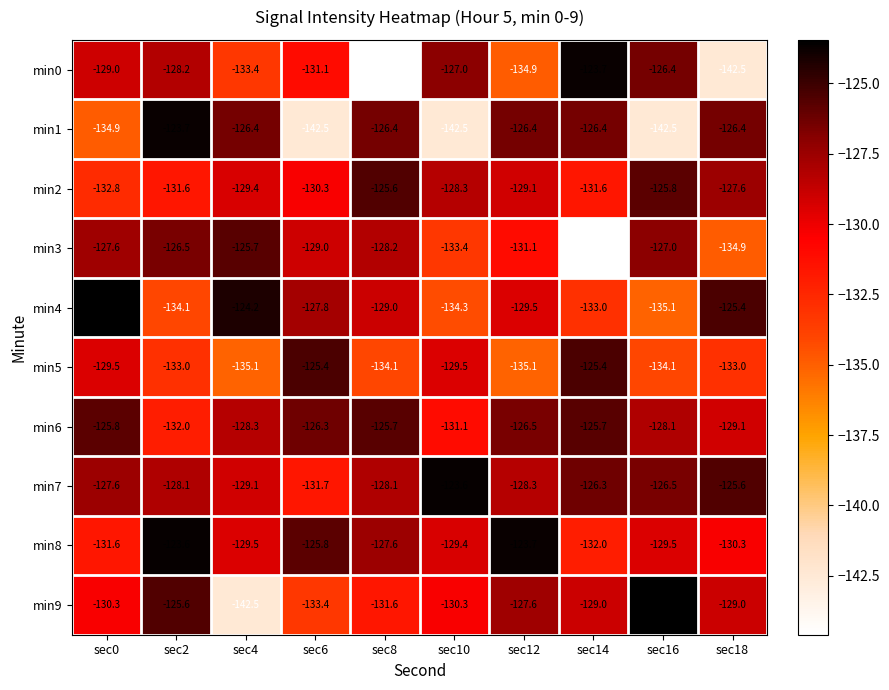

At sec6, list the series in order from largest to smallest.

min5, min8, min6, min4, min3, min2, min0, min7, min9, min1